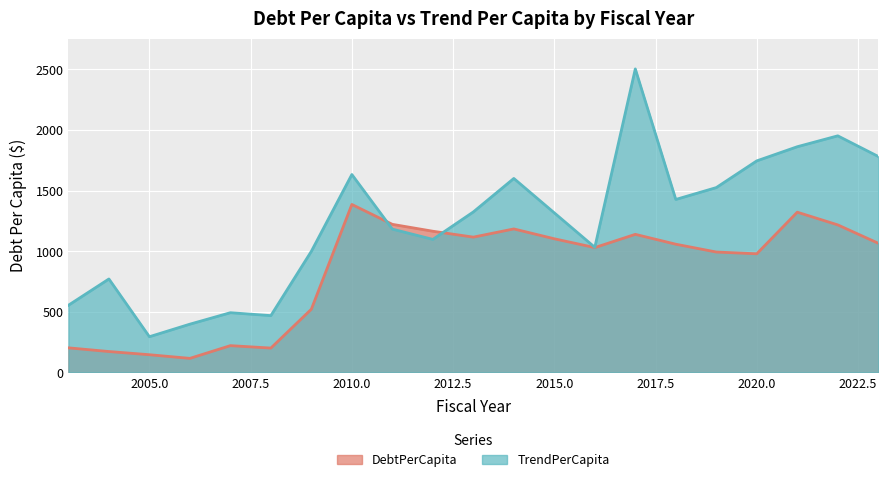

Between 2016 and 2012, which is larger?

2012